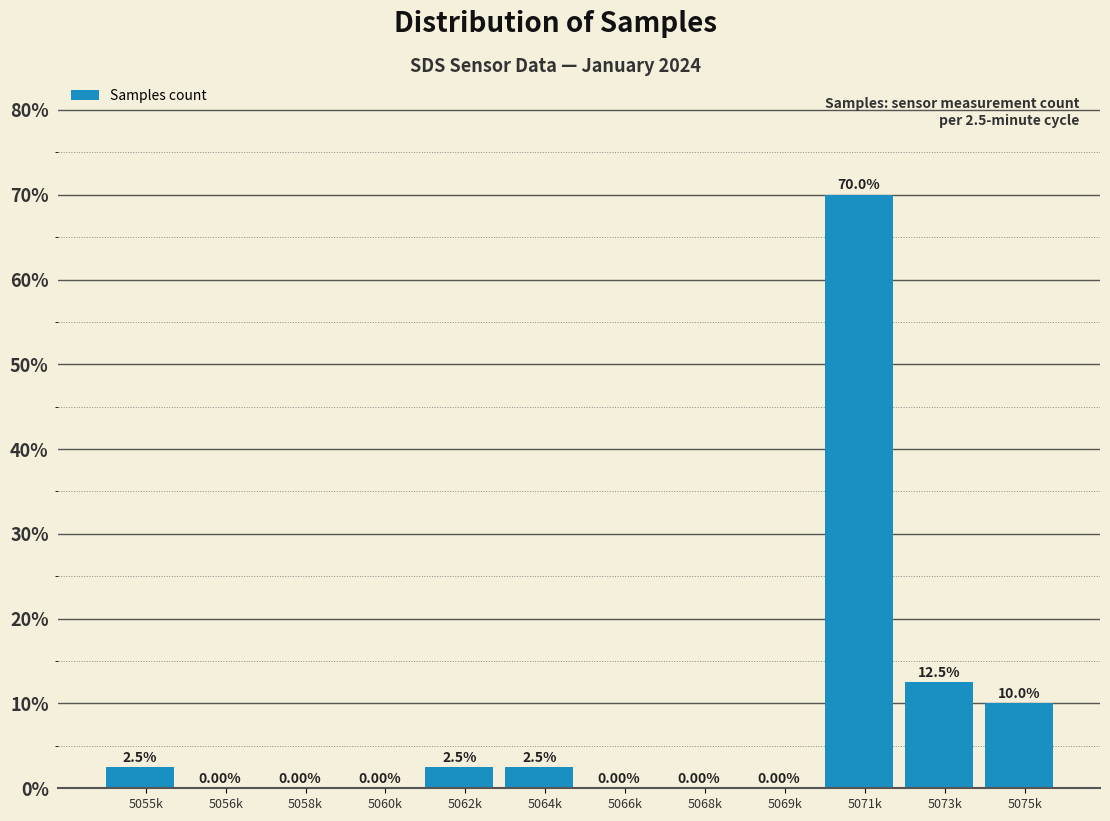

What is the change in value from 5055k to 5066k?

-2.5